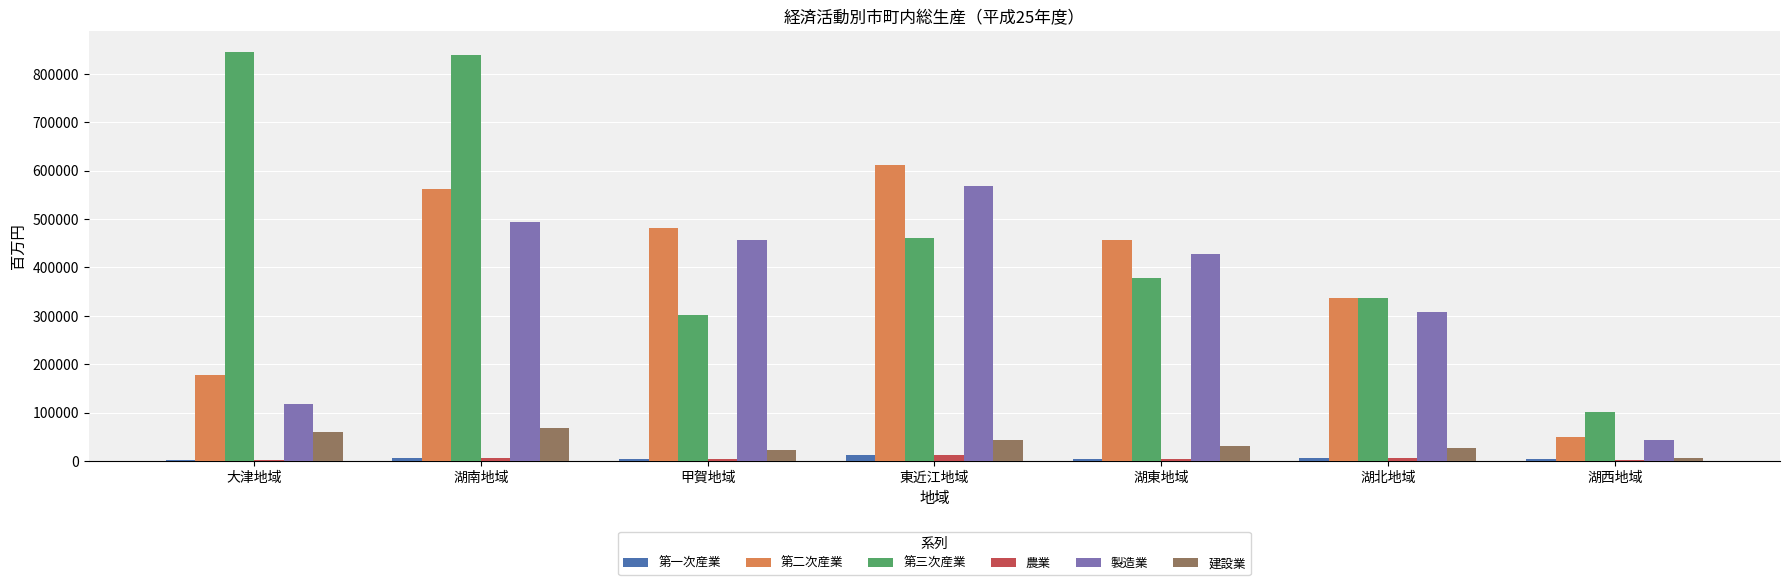

Which series changed the most between 甲賀地域 and 湖西地域?

第二次産業